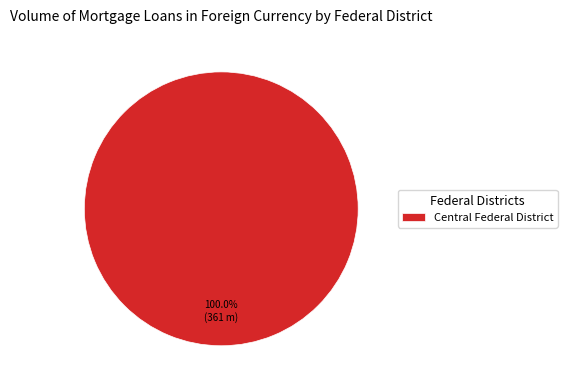

Does any single category account for the majority?

Yes